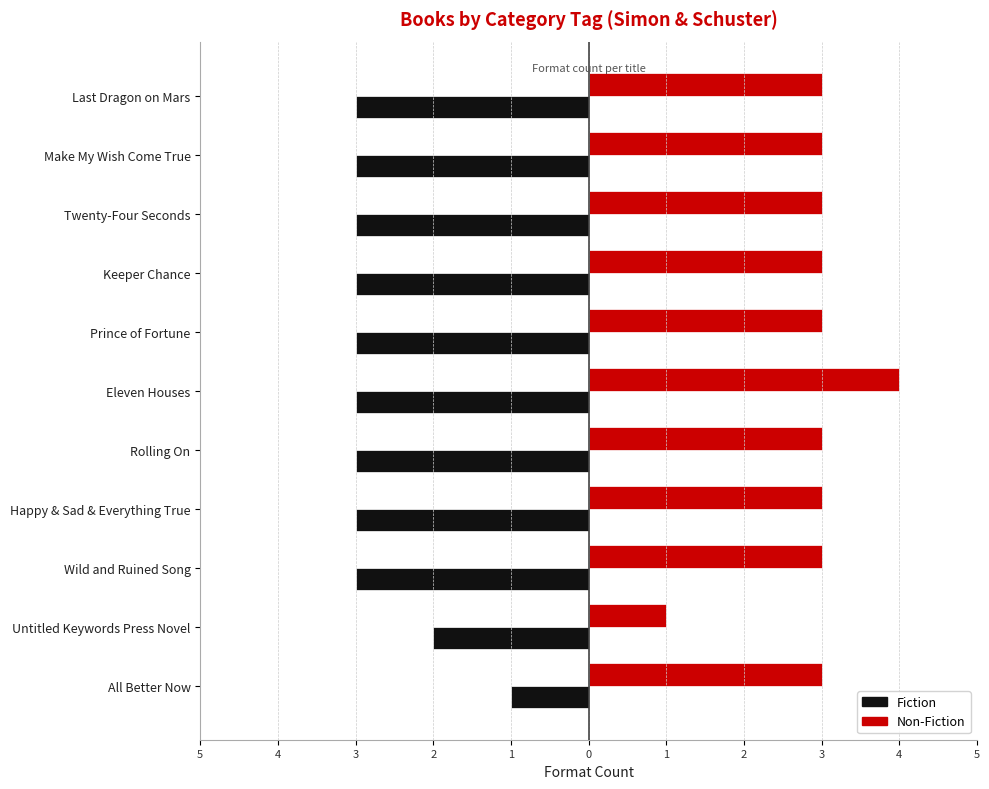

What are all the series names shown in the legend?

Fiction, Non-Fiction